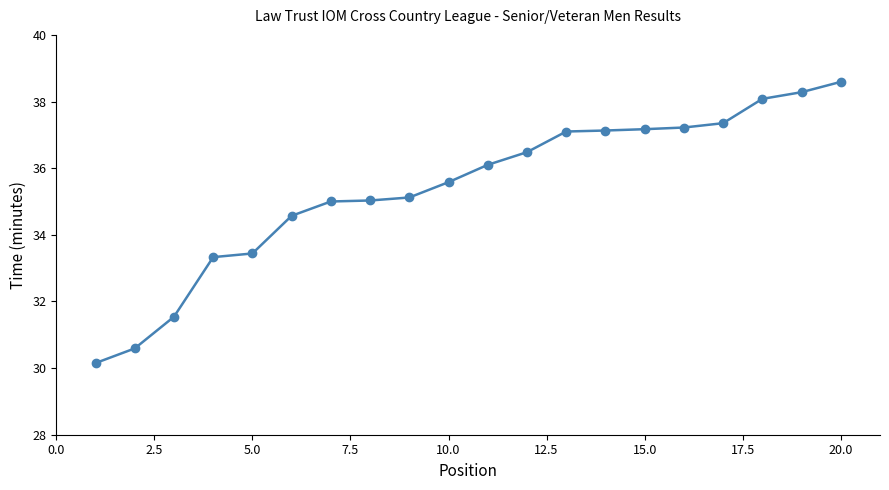

What is the greatest value displayed?

38.6